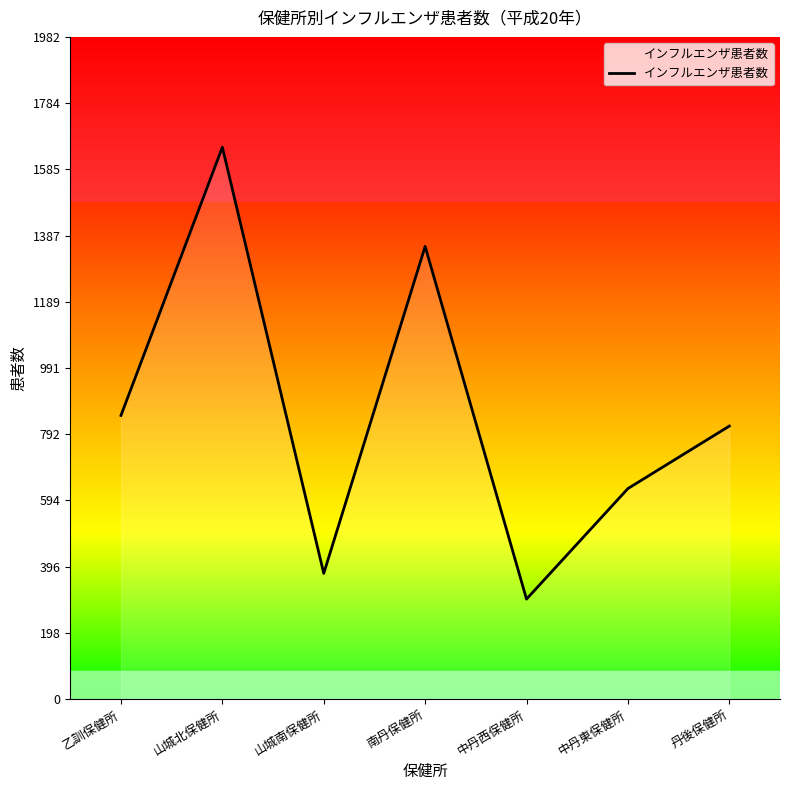

What is the minimum value shown in the chart?

299